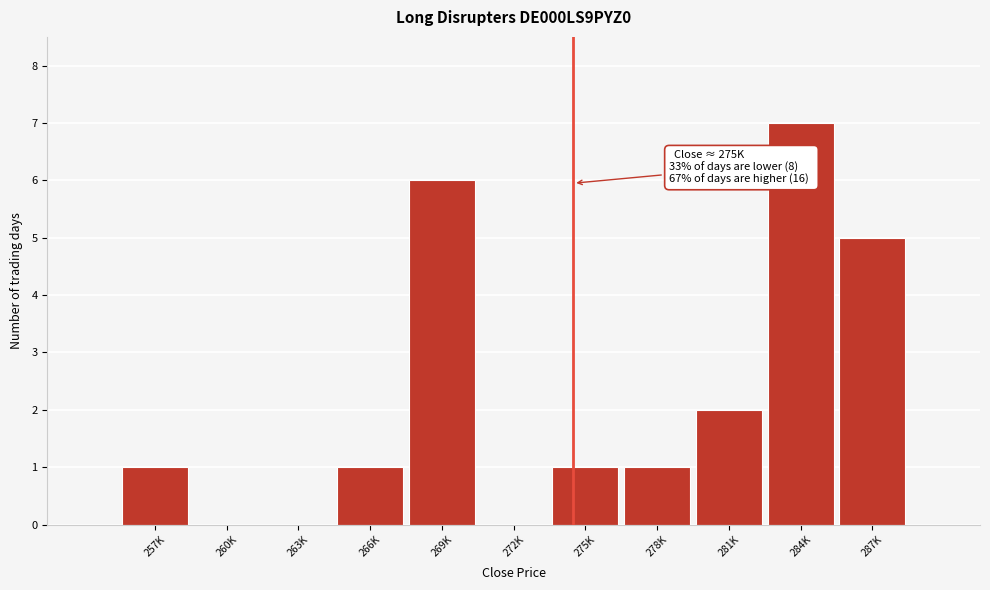

Reading right to left, extract all data points from this chart.

287K=5	284K=7	281K=2	278K=1	275K=1	272K=0	269K=6	266K=1	263K=0	260K=0	257K=1